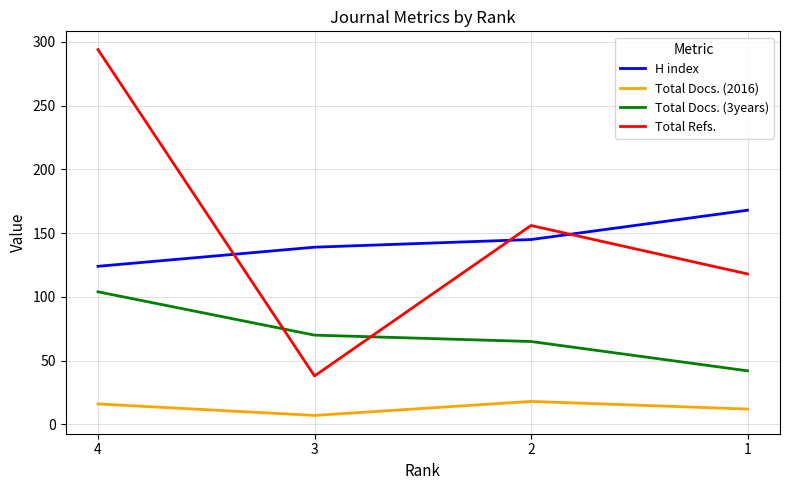

How many lines are shown in the chart?

4